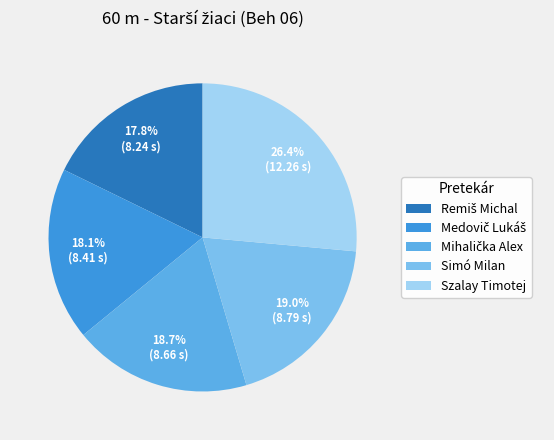

What is the smallest slice in the pie chart?

Remiš Michal